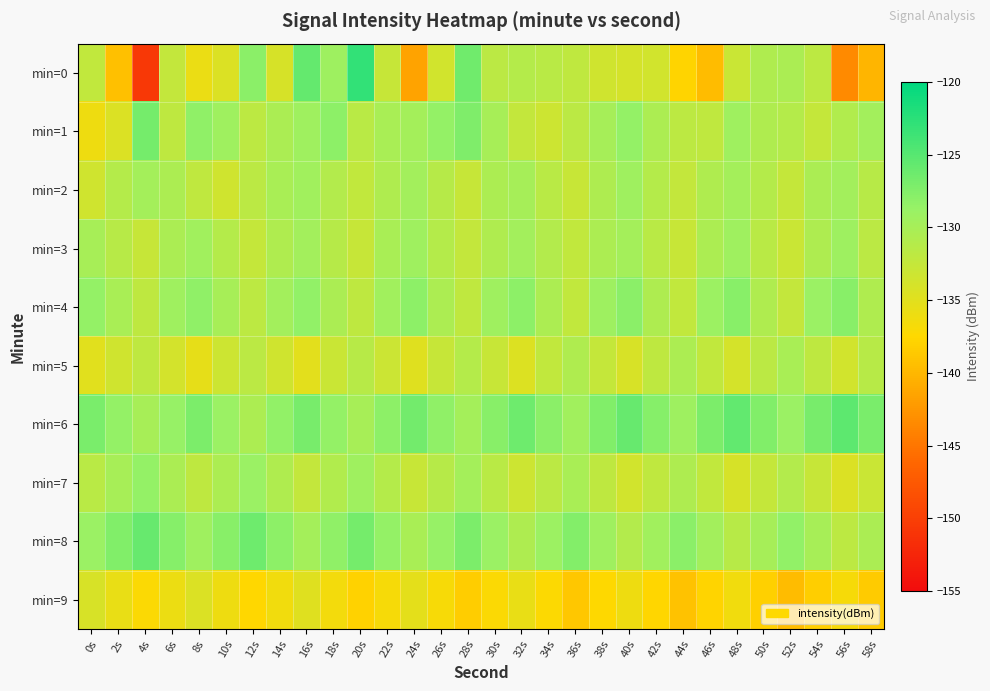

Which series has the largest total across all categories?

min=6